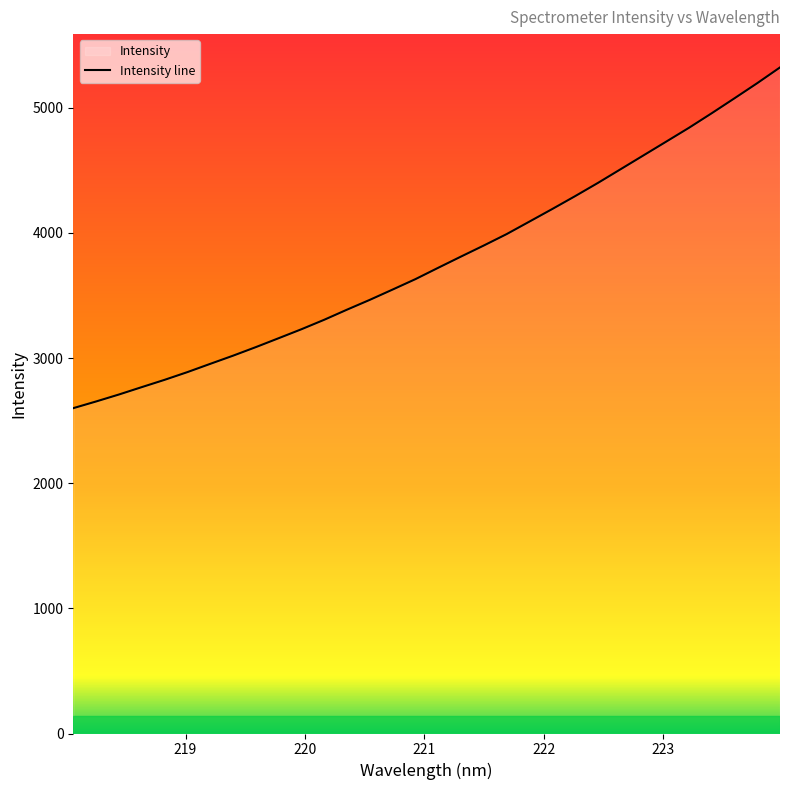

What is the difference between the values at 218.2508 and 219.9712?

577.2